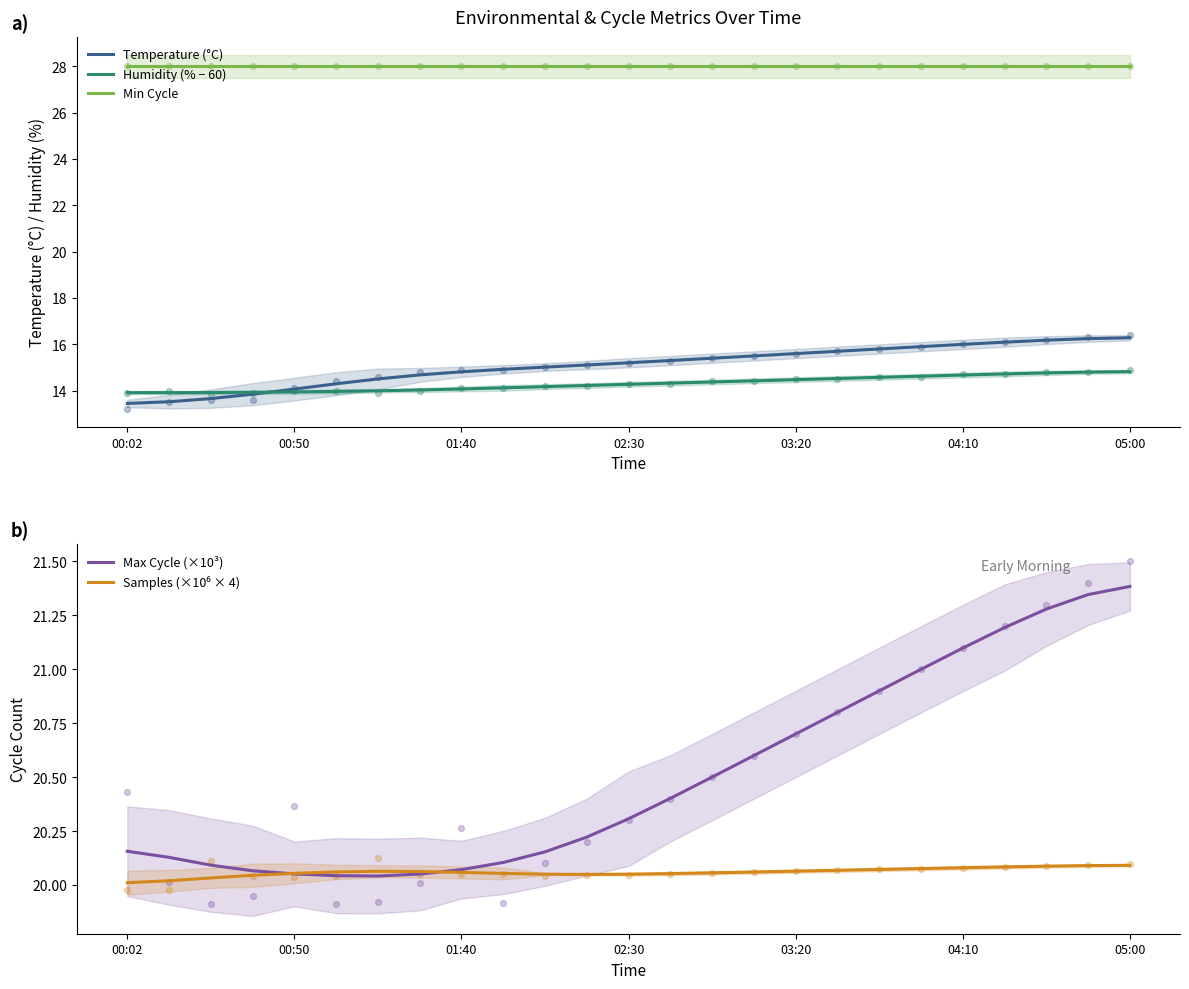

Which series has the widest spread of Y values?

Temperature (°C)